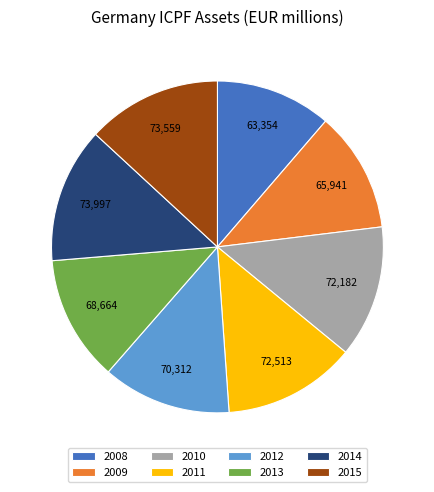

How many slices are in this pie chart?

8